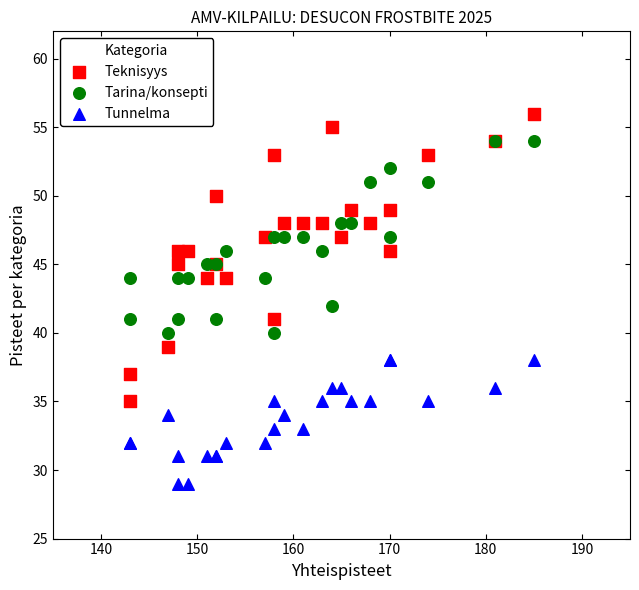

Which series reaches the minimum Y coordinate?

Tunnelma